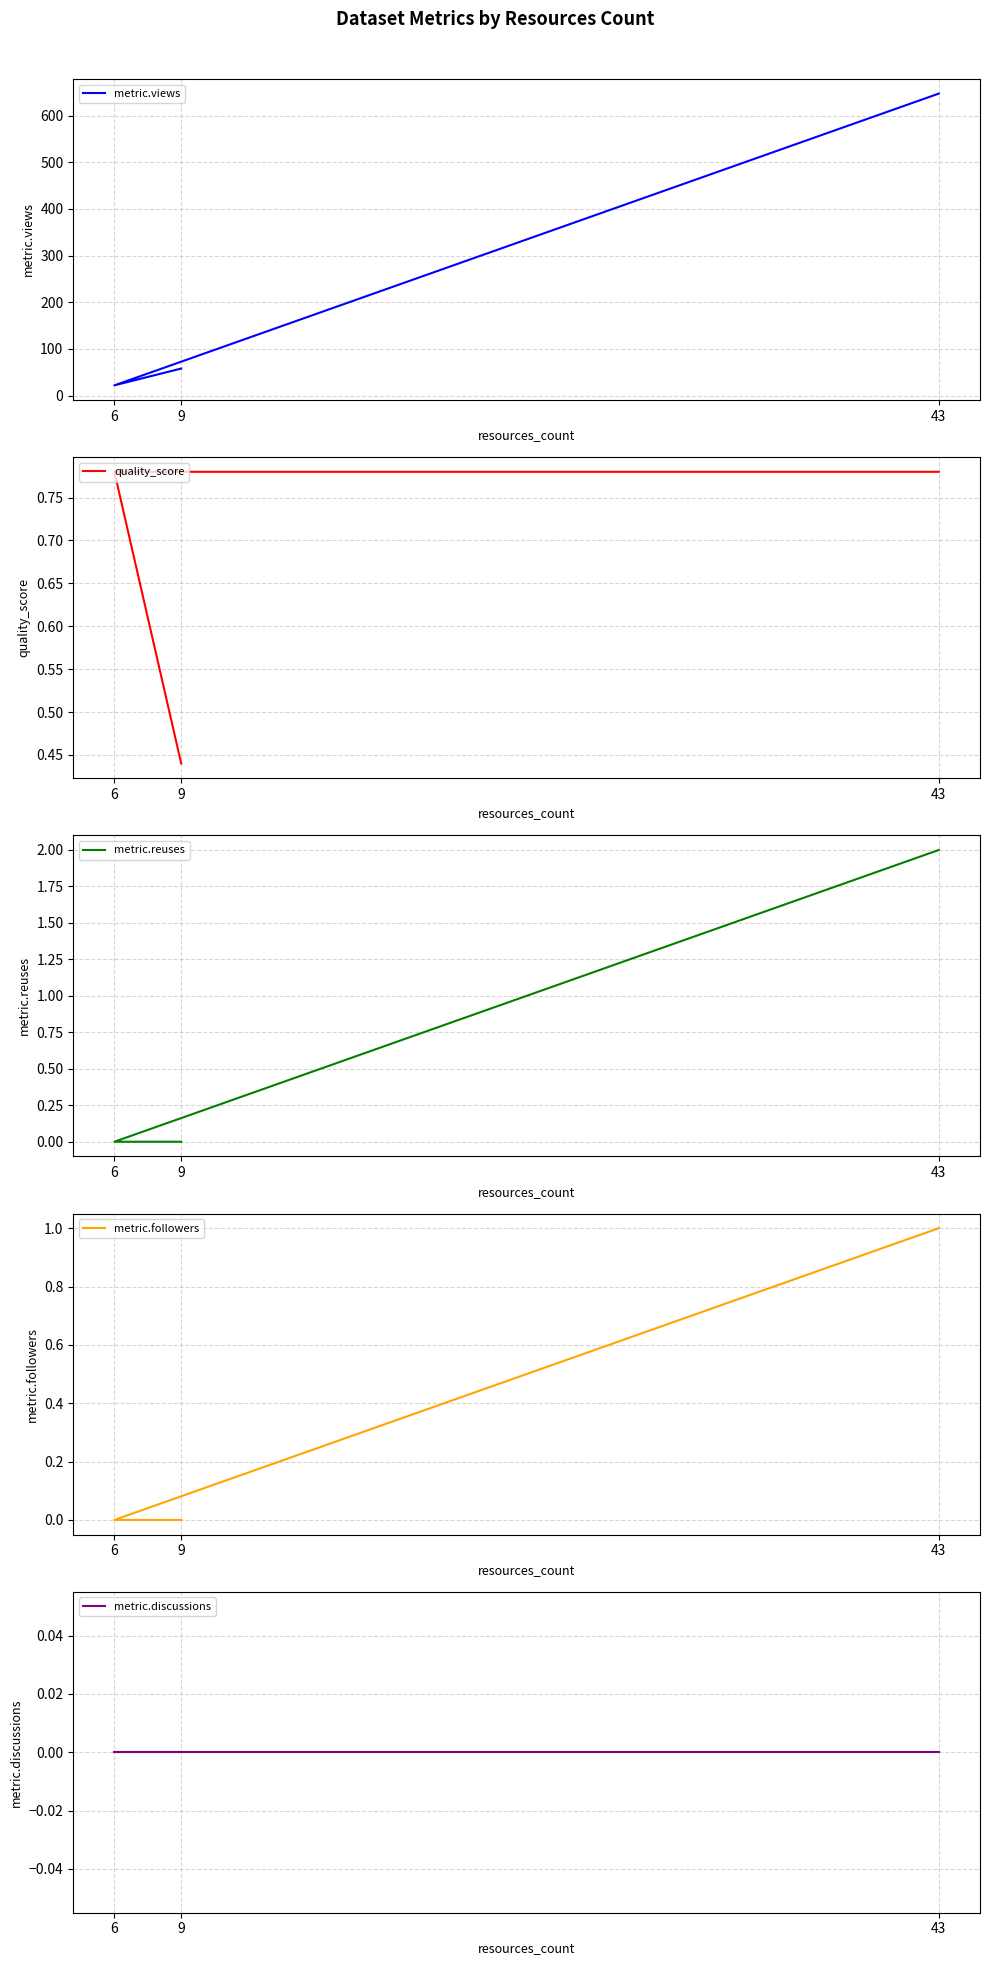

The value of quality_score at 9 is 0.4. True or false?

True